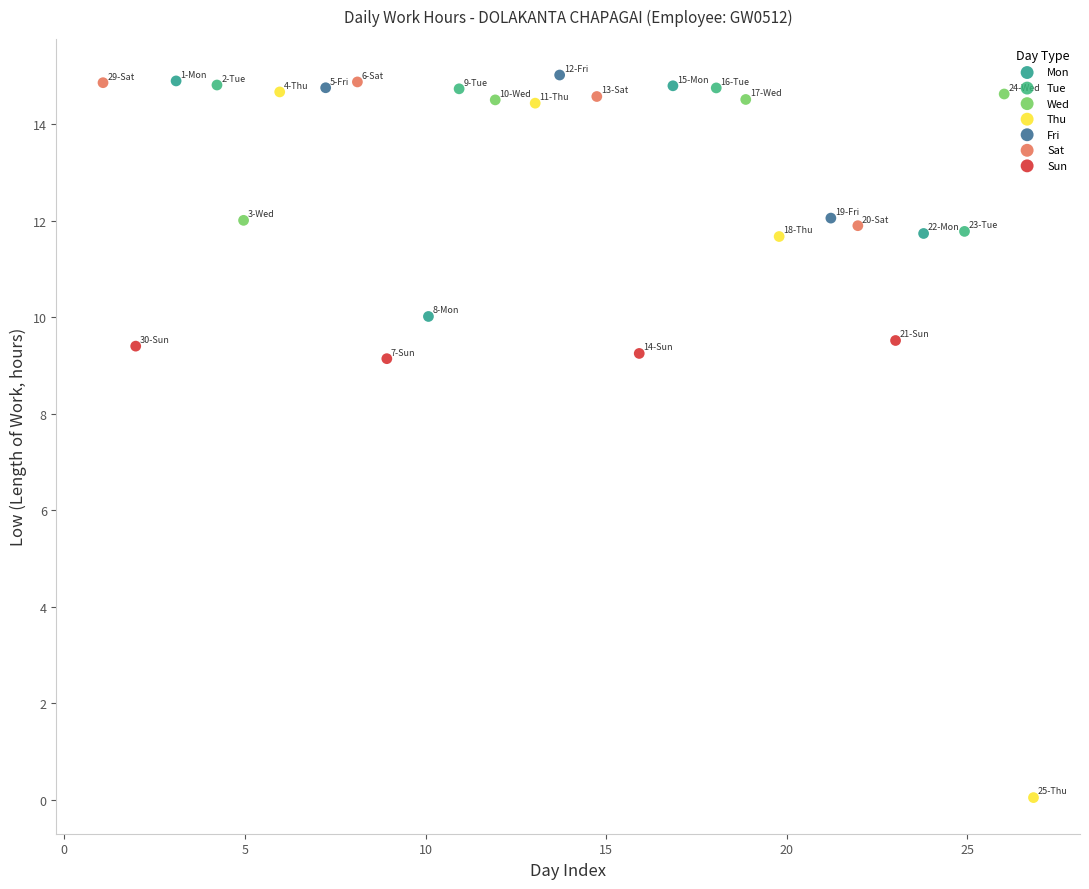

Which series reaches the minimum Y coordinate?

Thu